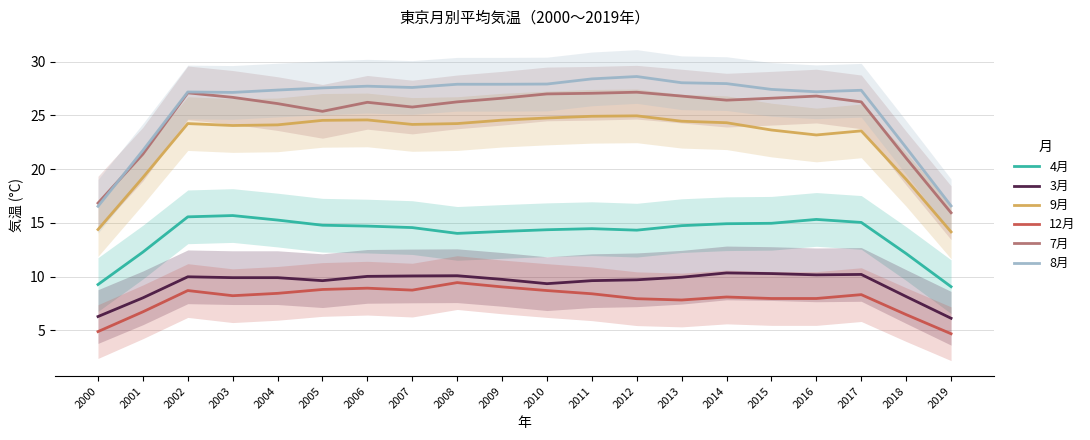

Where does the 12月 series first go above 8?

2002